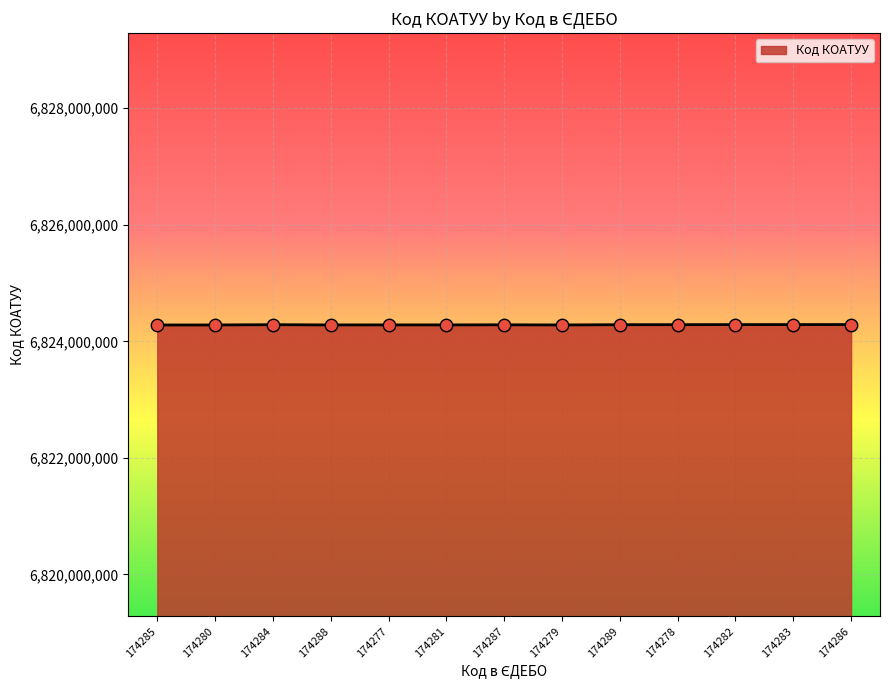

Approximately how many times larger is the value at 174278 compared to 174285?

1.0